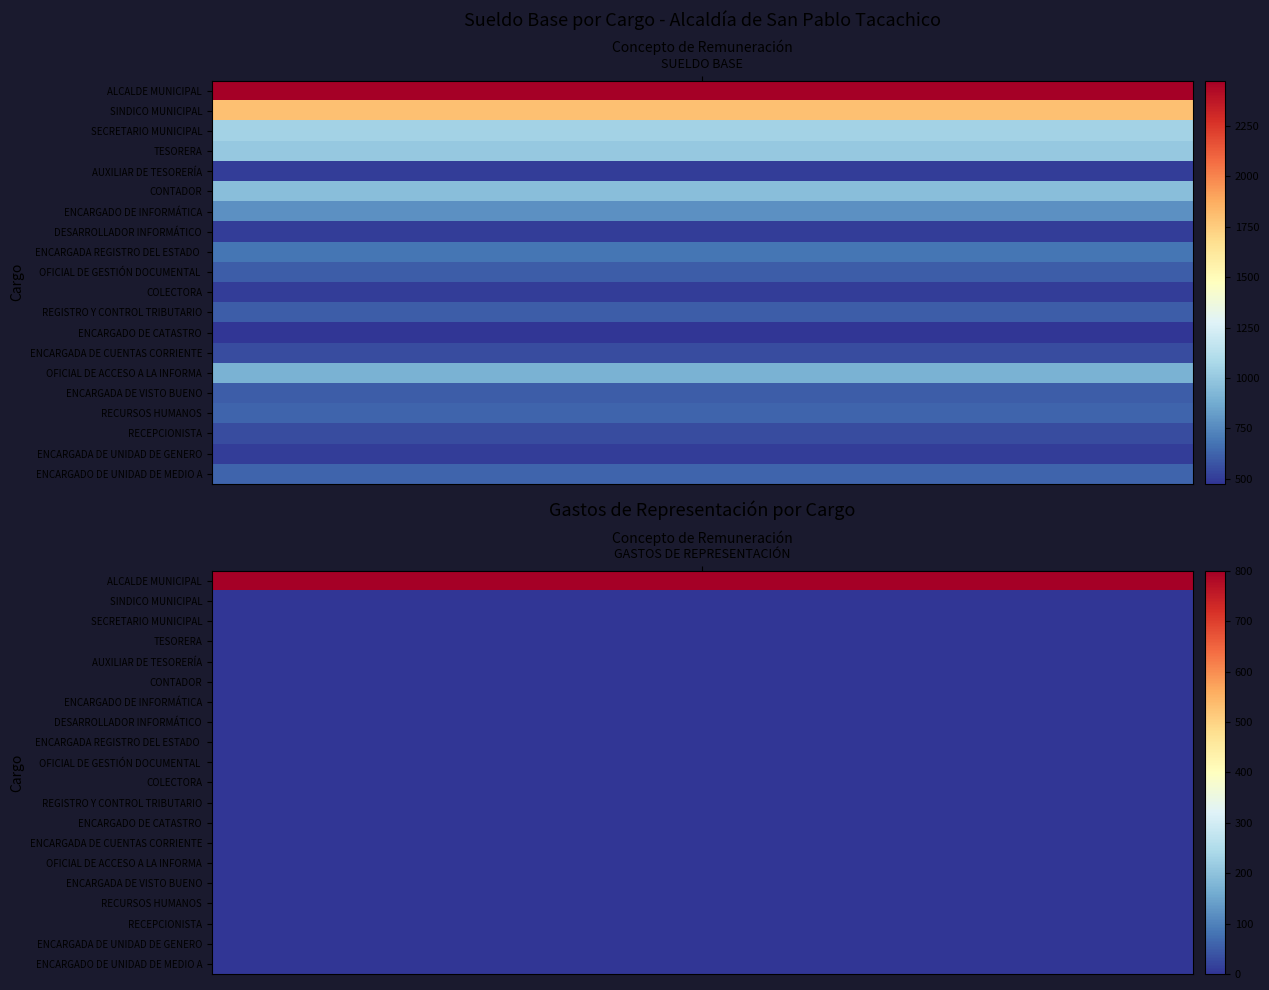

Rank the series by their maximum value, from highest to lowest.

ALCALDE MUNICIPAL, SINDICO MUNICIPAL, SECRETARIO MUNICIPAL, TESORERA, CONTADOR, OFICIAL DE ACCESO A LA INFORMACIÓN, ENCARGADO DE INFORMÁTICA, ENCARGADA REGISTRO DEL ESTADO FAMILIAR, RECURSOS HUMANOS, ENCARGADO DE UNIDAD DE MEDIO AMBIENTE, OFICIAL DE GESTIÓN DOCUMENTAL Y ARCHIVO, REGISTRO Y CONTROL TRIBUTARIO, ENCARGADA DE VISTO BUENO, ENCARGADA DE CUENTAS CORRIENTES, RECEPCIONISTA, AUXILIAR DE TESORERÍA, DESARROLLADOR INFORMÁTICO, COLECTORA, ENCARGADA DE UNIDAD DE GENERO, ENCARGADO DE CATASTRO